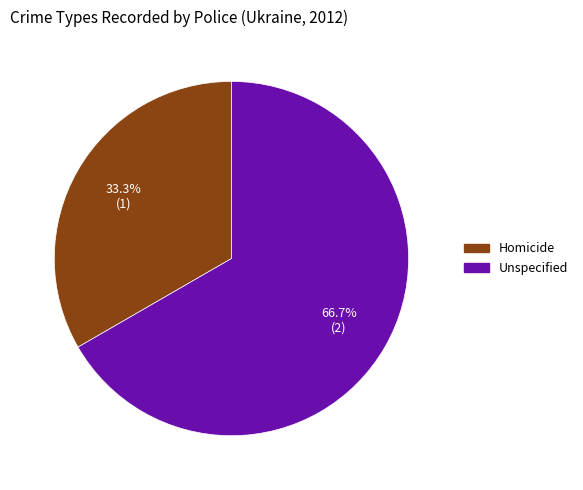

Combined, what portion of the pie is Unspecified and Homicide?

100.0%